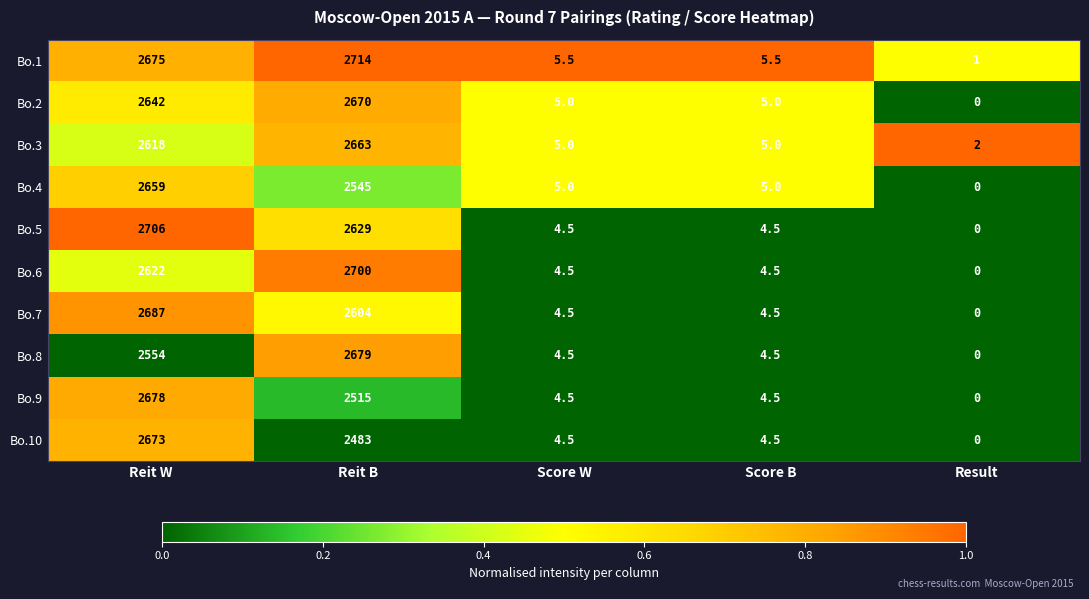

List the series in order of their peak value, highest first.

Bo.1, Bo.5, Bo.6, Bo.7, Bo.8, Bo.9, Bo.10, Bo.2, Bo.3, Bo.4